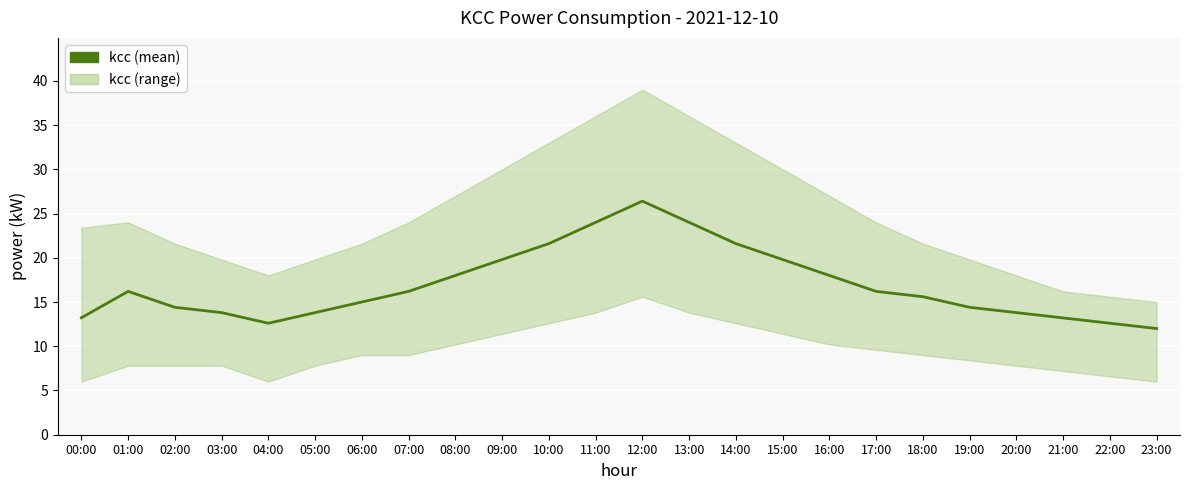

The value at 19:00 is 14.4. True or false?

True